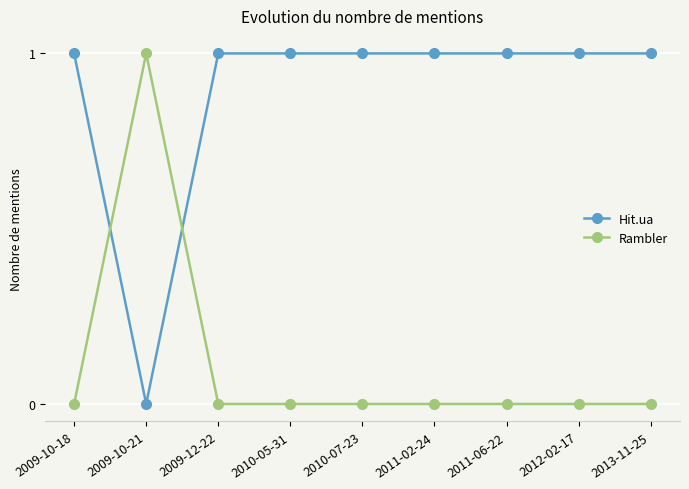

Rank the series by their average value, from lowest to highest.

Rambler, Hit.ua